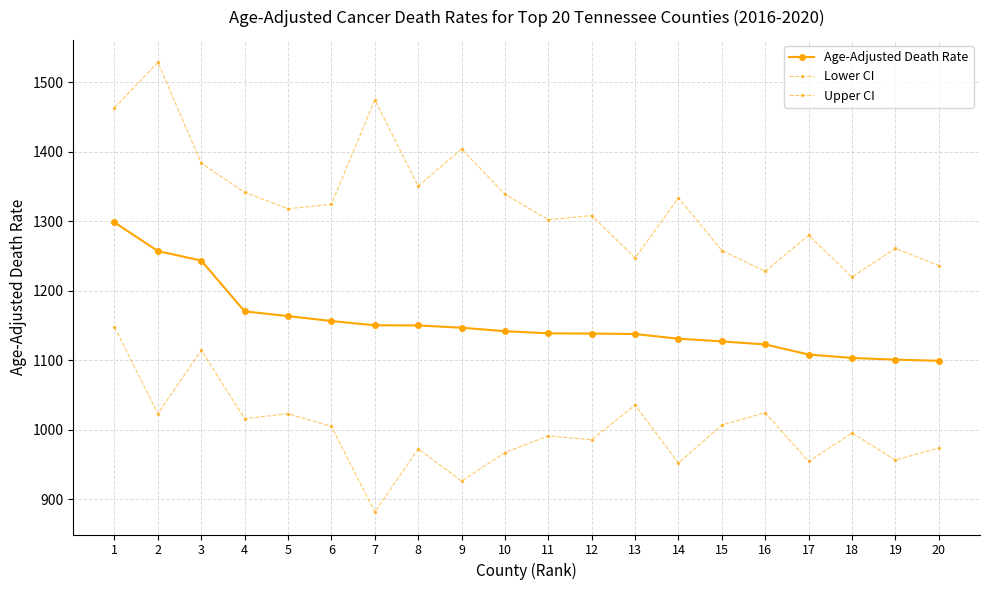

How many series are shown in this chart?

3